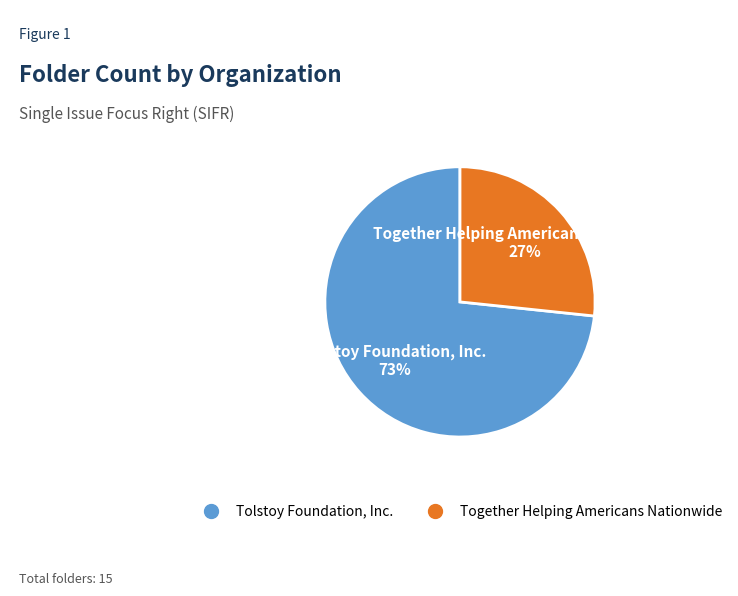

How many segments does this pie chart have?

2